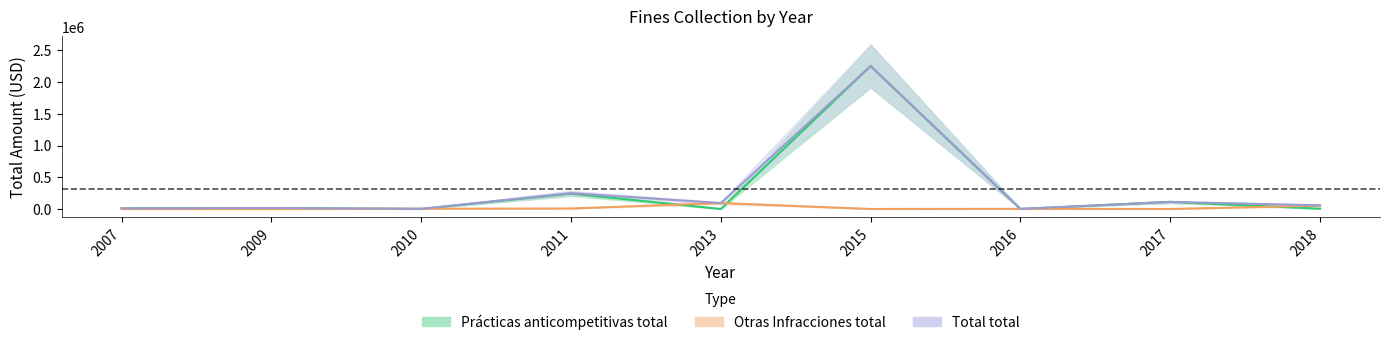

Reading right to left, what are all the values shown in this chart?

Prácticas anticompetitivas total: 4932.0	110970.0	0.0	2251500.0	0.0	241282.8	0.0	15232.5	10224.0
Otras Infracciones total: 52317.2	0.0	1701.5	0.0	93297.6	7896.6	3341.0	0.0	0.0
Total total: 57249.2	110970.0	1701.5	2251500.0	93297.6	249179.4	3341.0	15232.5	10224.0